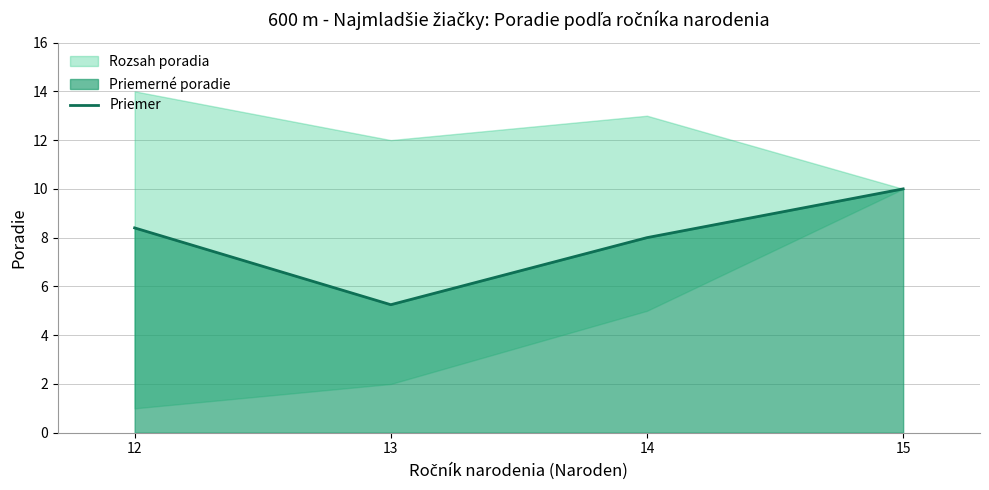

The chart shows a value of 2.3 at 13. True or false?

False